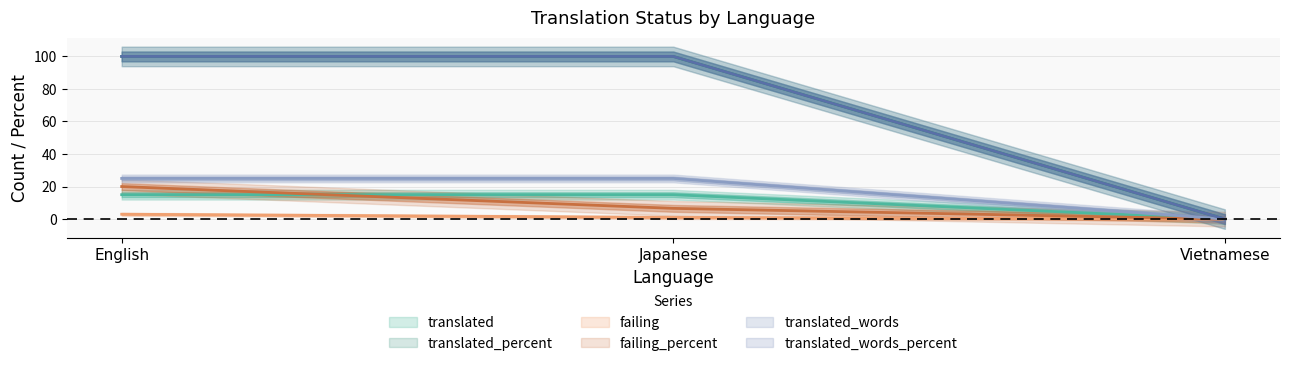

What is the difference between the maximum and second lowest values in the failing series?

2.0